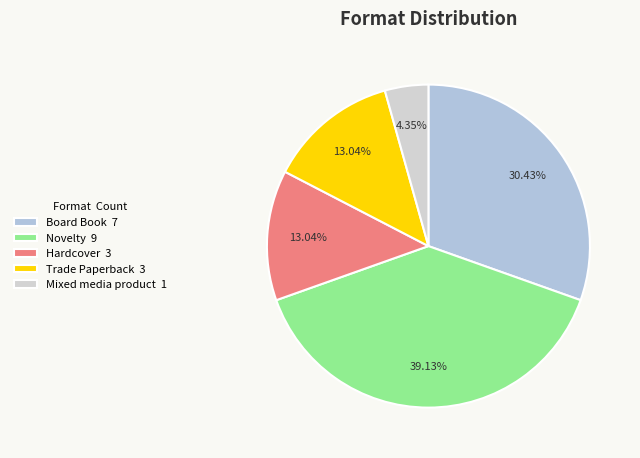

How many segments does this pie chart have?

5